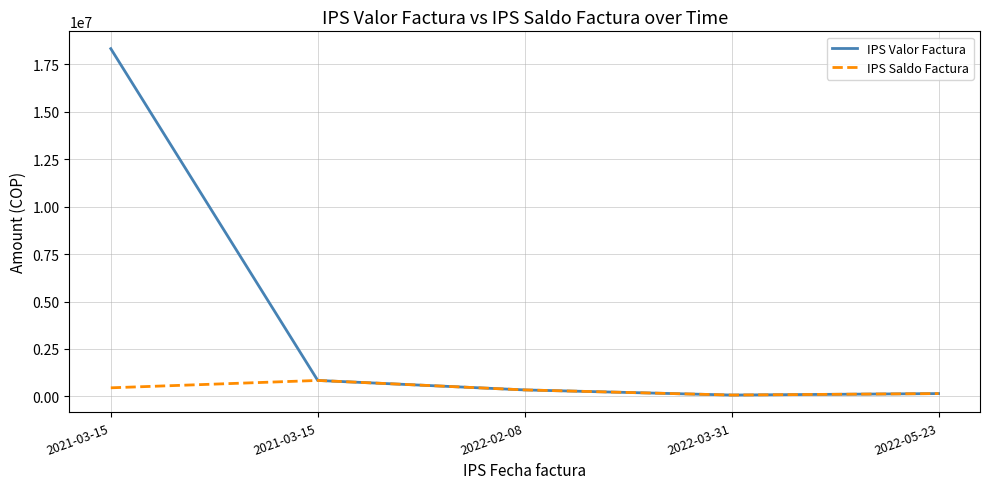

Between 2021-03-15 and 2022-02-08, which series saw the biggest shift?

IPS Valor Factura